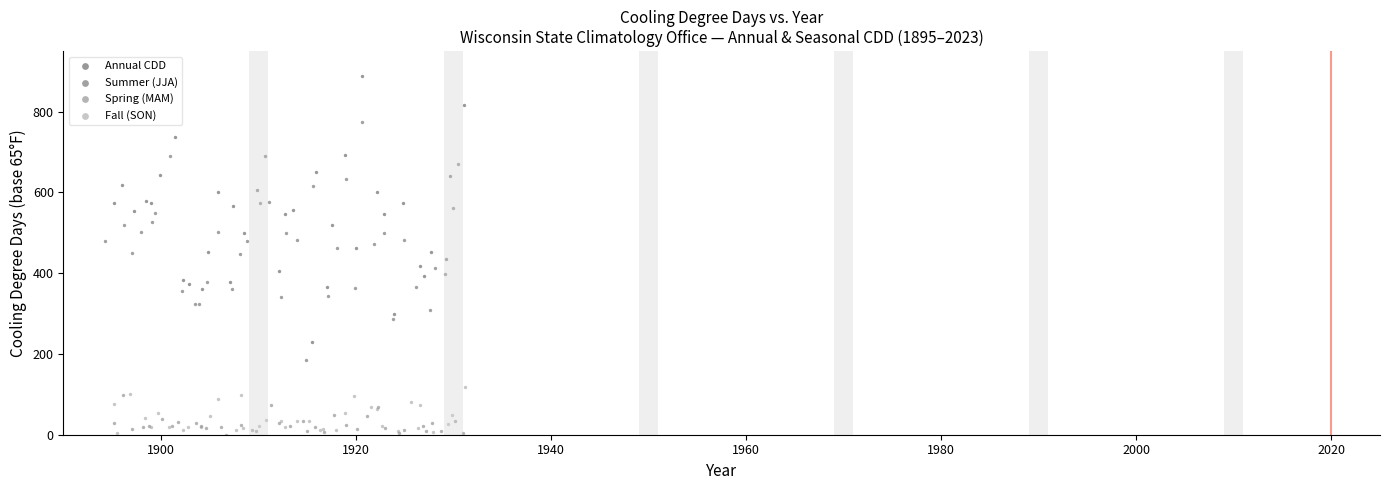

Which series reaches the maximum Y coordinate?

Annual CDD